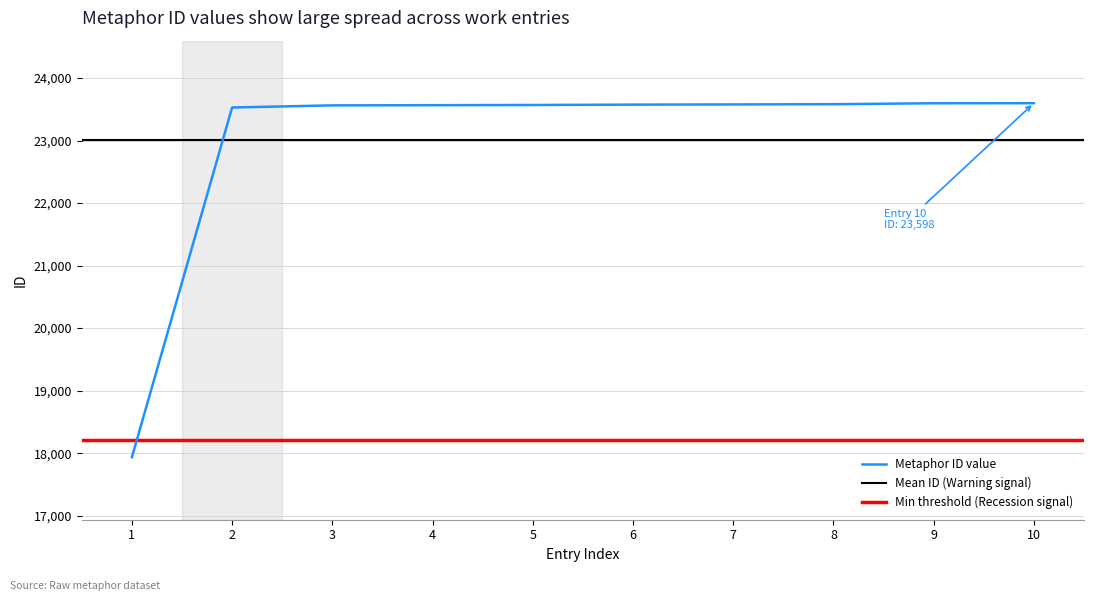

The value of Metaphor ID value at 3 is 23563. True or false?

True